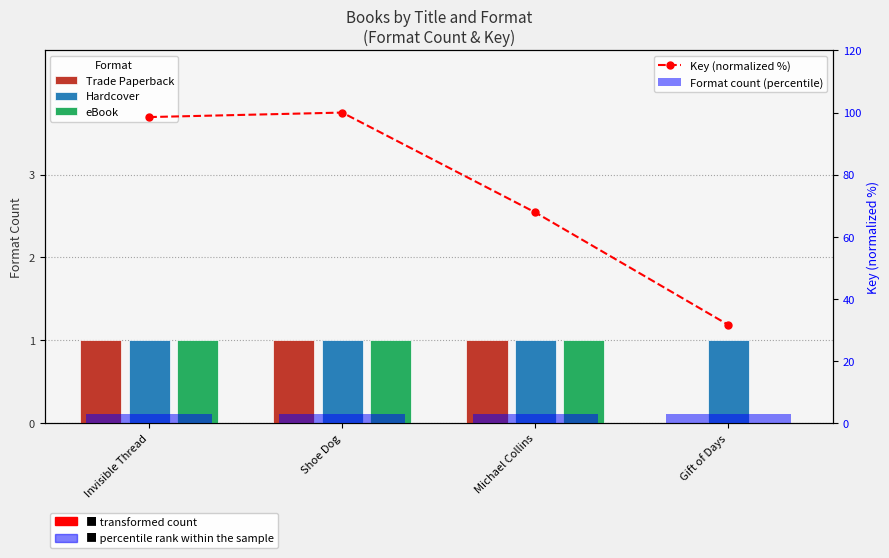

List the series in order of their peak value, lowest first.

Trade Paperback, Hardcover, eBook, Format count (percentile), Key (normalized %)